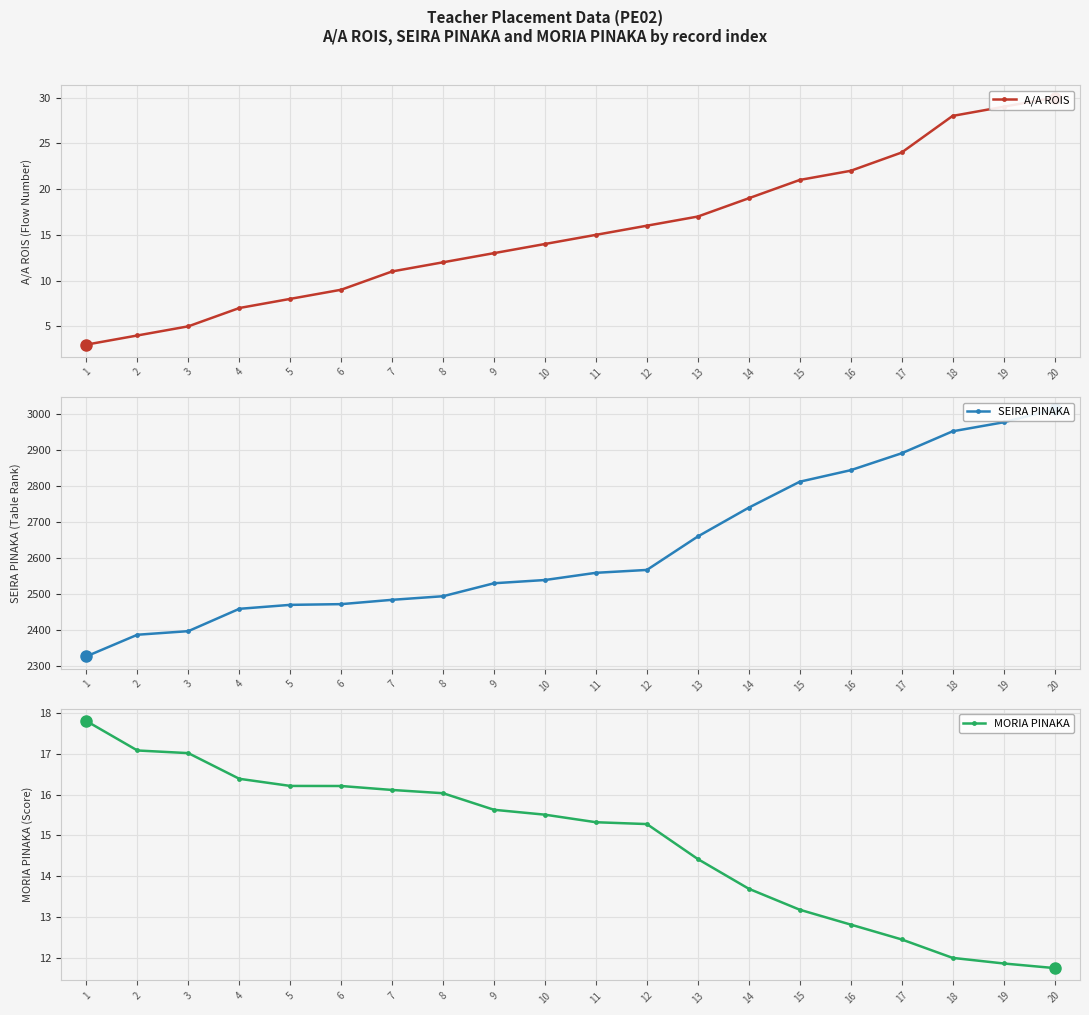

What is the difference between the SEIRA PINAKA values at 11 and 9?

29.0